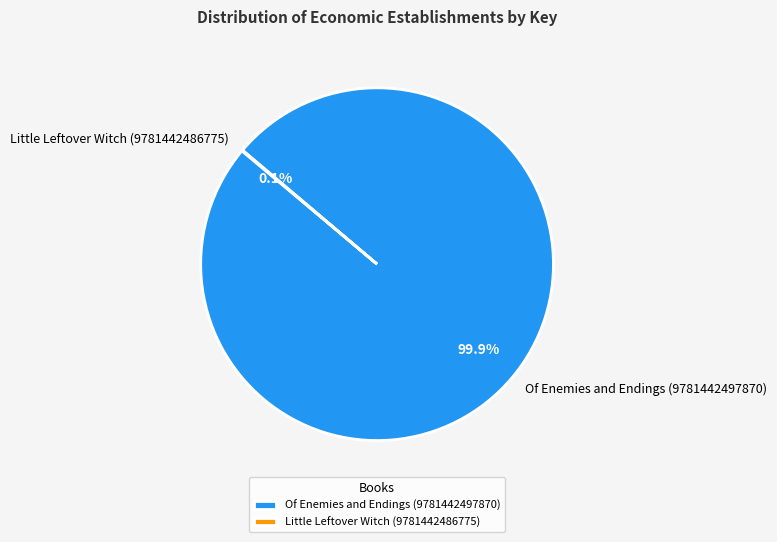

How much of the chart is everything except Of Enemies and Endings (9781442497870)?

0.1%